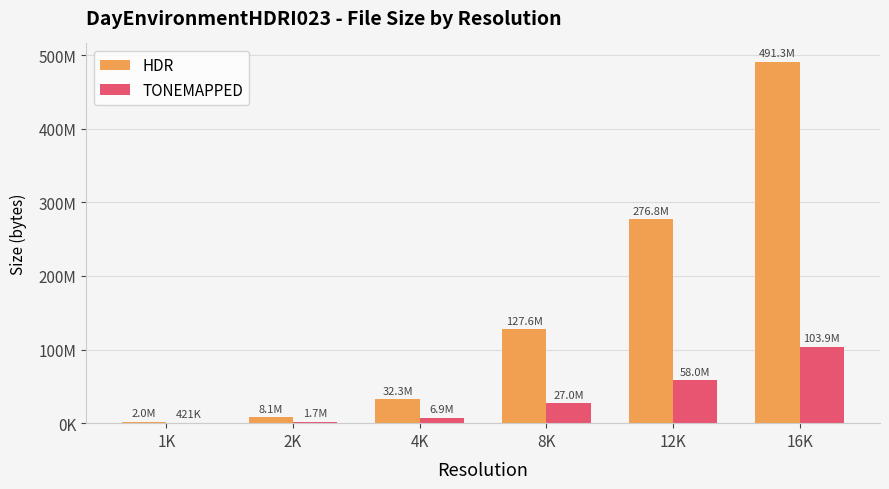

The value of TONEMAPPED at 12K is 32418634. True or false?

False